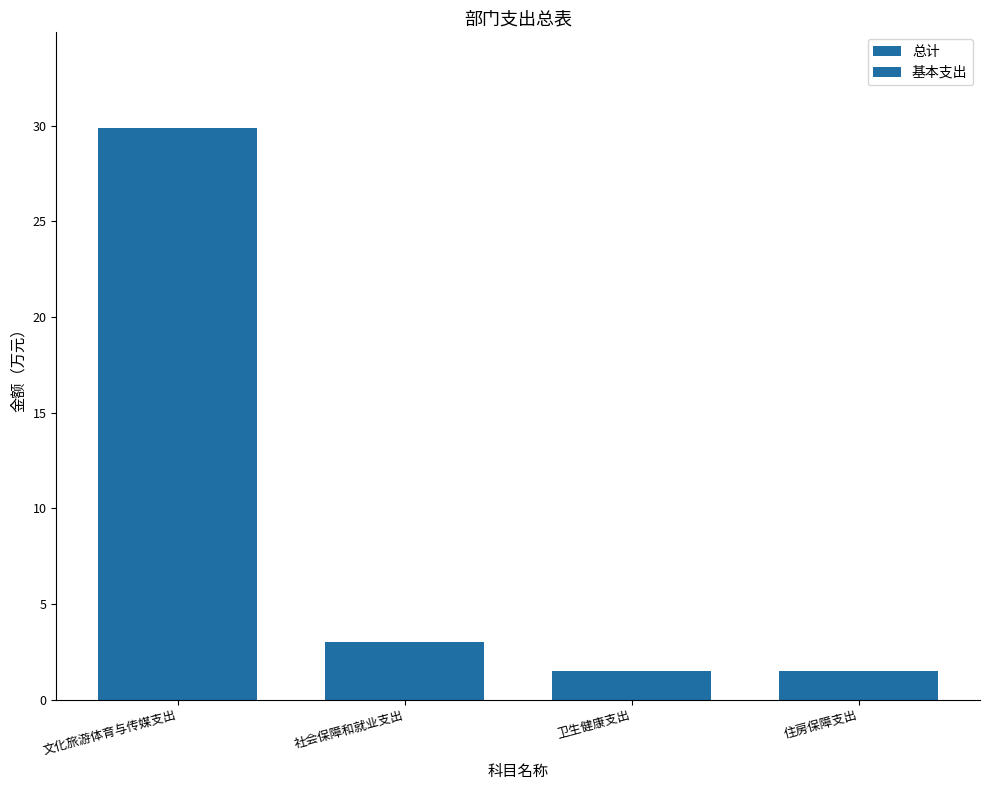

How many data points does each series have?

4